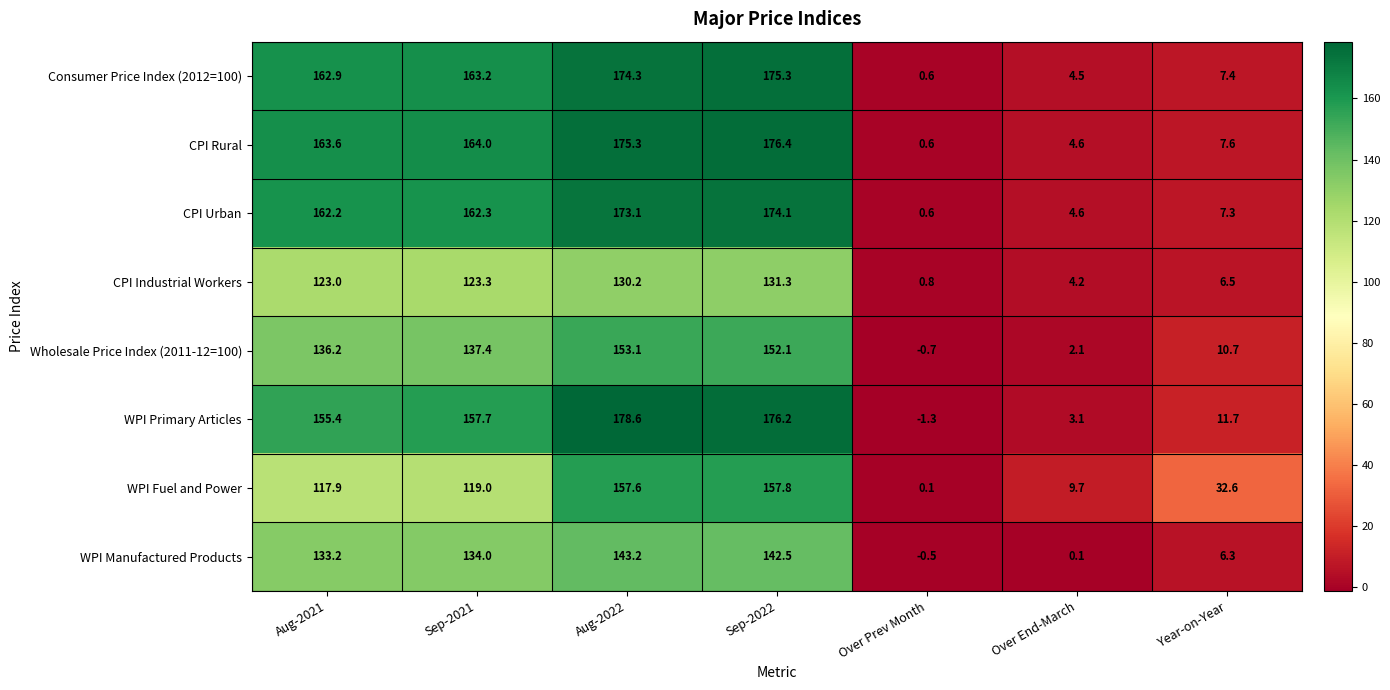

The value of Wholesale Price Index (2011-12=100) at Aug-2022 is 61.3. True or false?

False